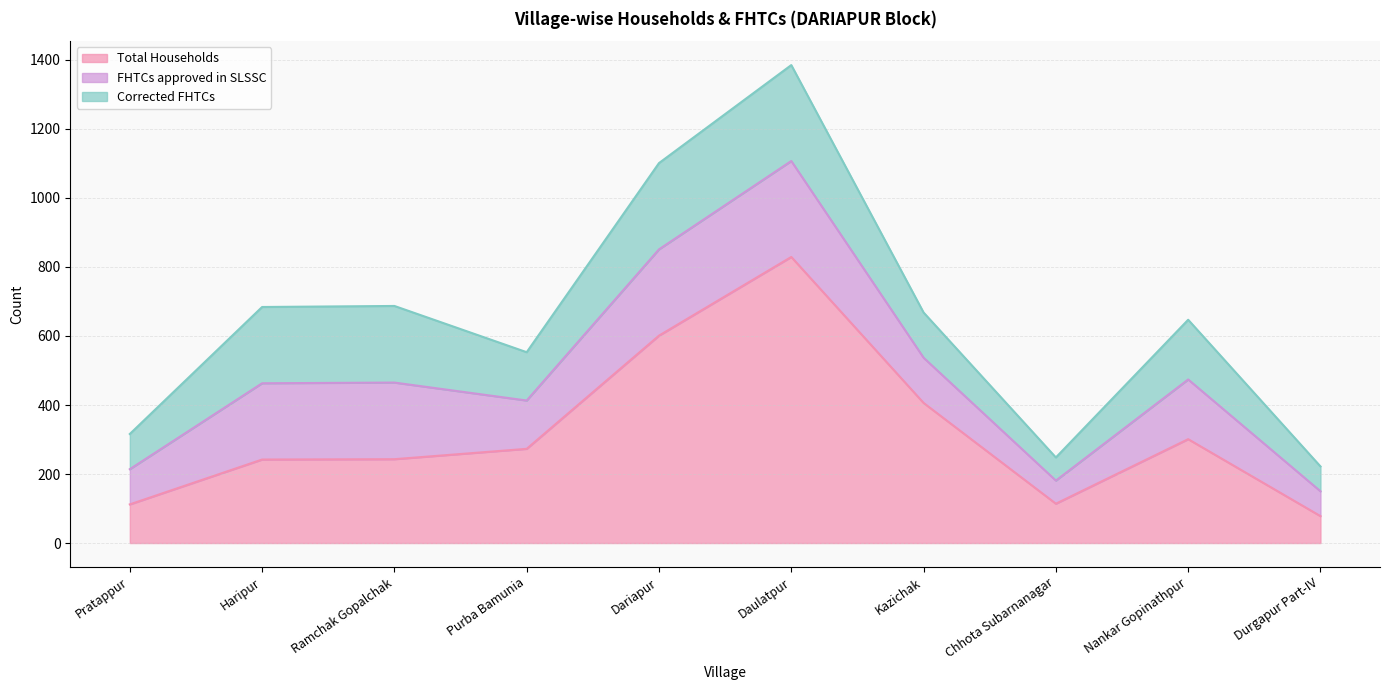

Reading left to right, extract all data points from this chart.

Total Households: Pratappur=112	Haripur=242	Ramchak Gopalchak=243	Purba Bamunia=273	Dariapur=601	Daulatpur=829	Kazichak=406	Chhota Subarnanagar=114	Nankar Gopinathpur=301	Durgapur Part-IV=78
FHTCs approved in SLSSC: Pratappur=102	Haripur=221	Ramchak Gopalchak=222	Purba Bamunia=140	Dariapur=250	Daulatpur=278	Kazichak=131	Chhota Subarnanagar=67	Nankar Gopinathpur=173	Durgapur Part-IV=72
Corrected FHTCs: Pratappur=102	Haripur=221	Ramchak Gopalchak=222	Purba Bamunia=140	Dariapur=250	Daulatpur=278	Kazichak=131	Chhota Subarnanagar=67	Nankar Gopinathpur=173	Durgapur Part-IV=72